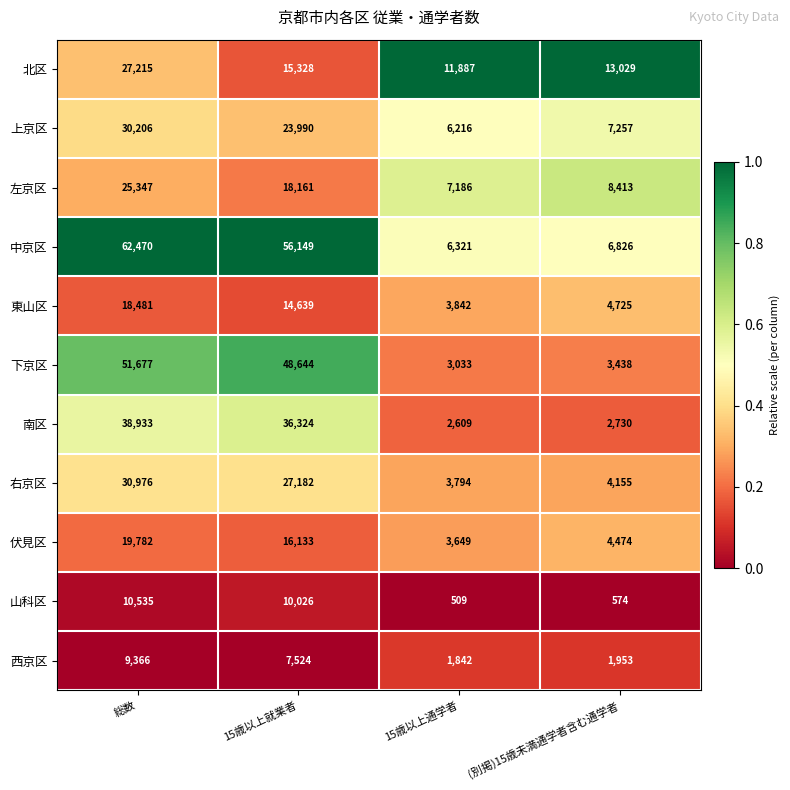

Is it true that 南区 equals 38933 at 総数?

True